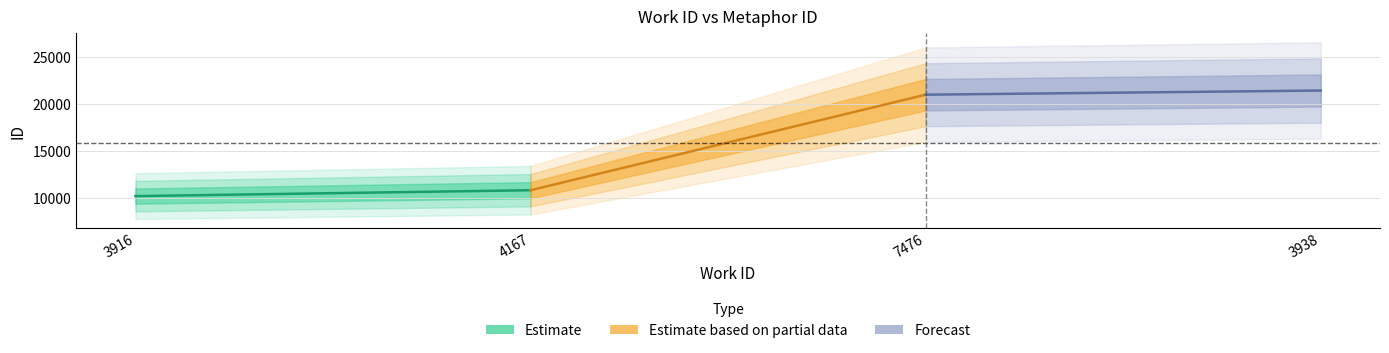

List the series in order of their peak value, lowest first.

Estimate, Estimate based on partial data, Forecast